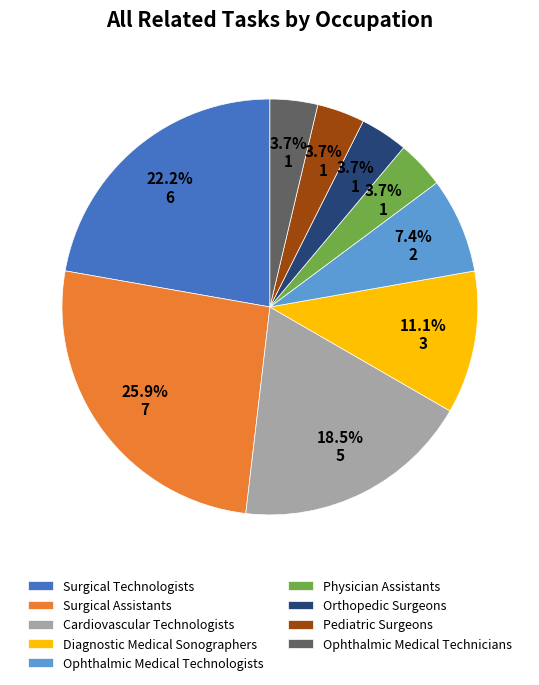

Which has a higher value, Physician Assistants or Ophthalmic Medical Technologists?

Ophthalmic Medical Technologists